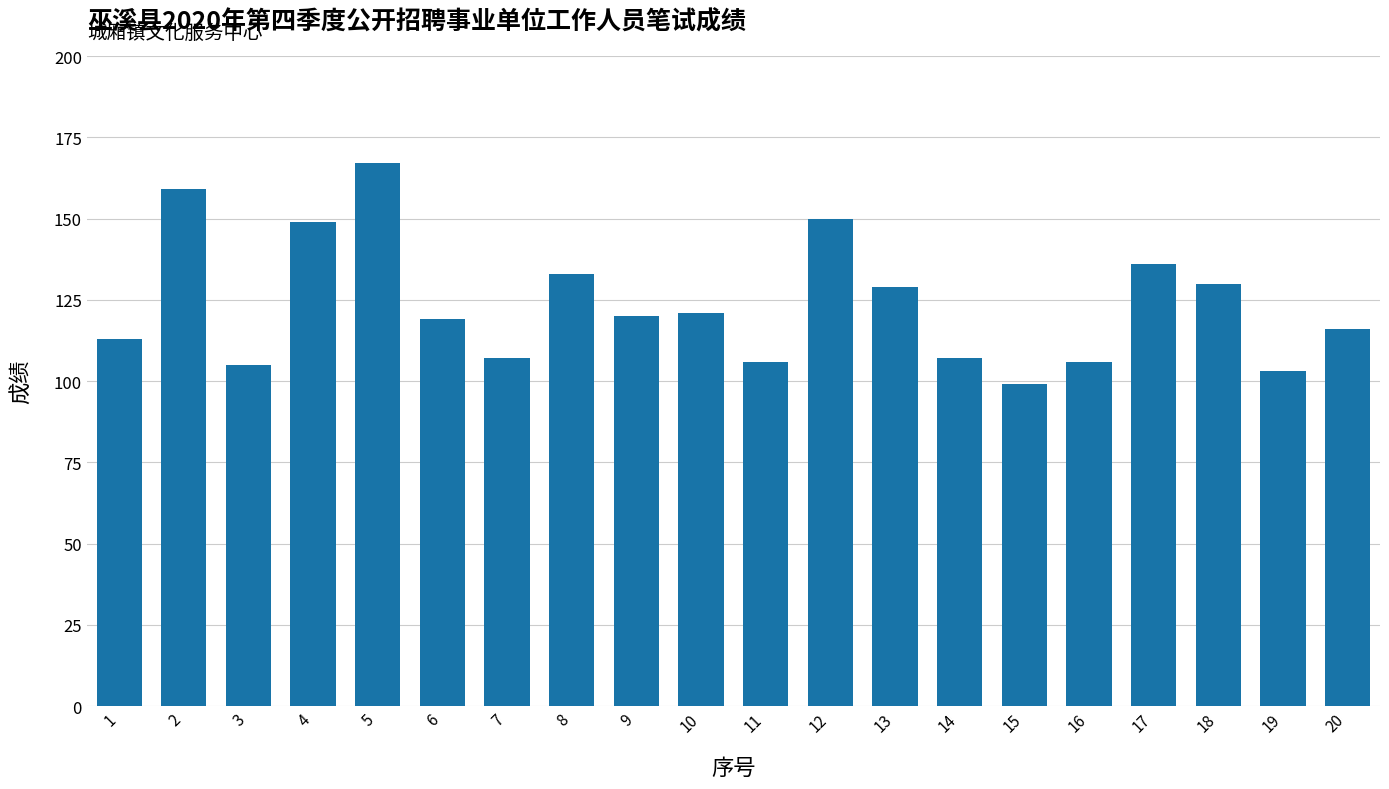

What is the value of the 3rd bar from the left?

105